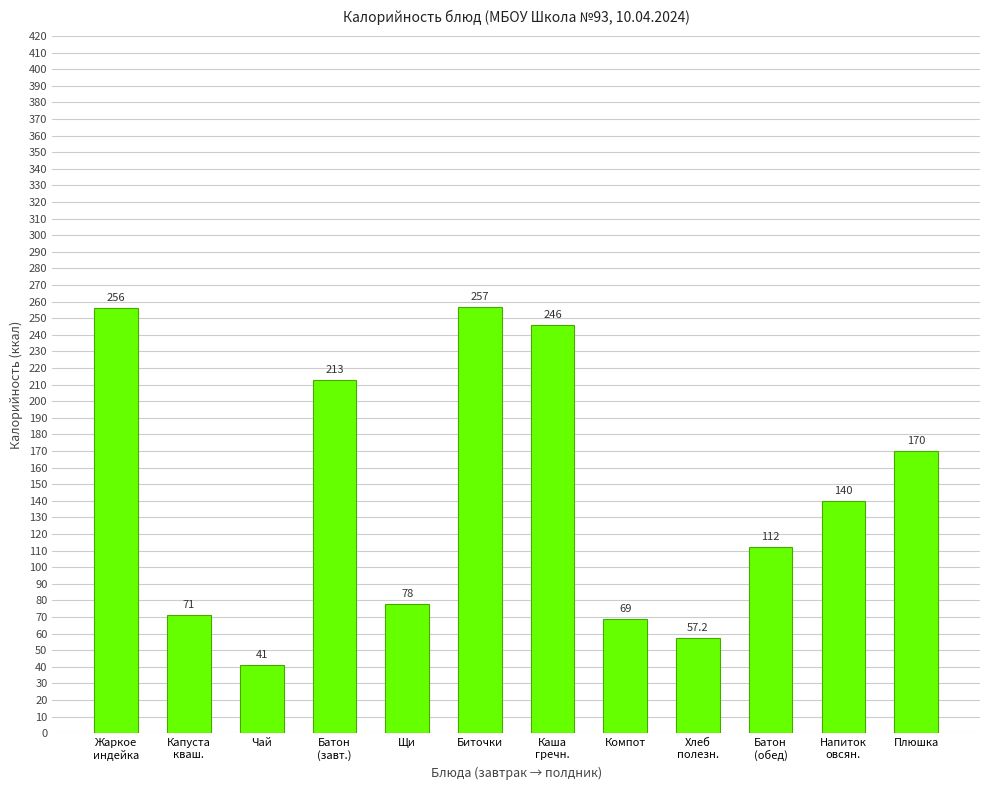

How many distinct data groups are displayed?

1